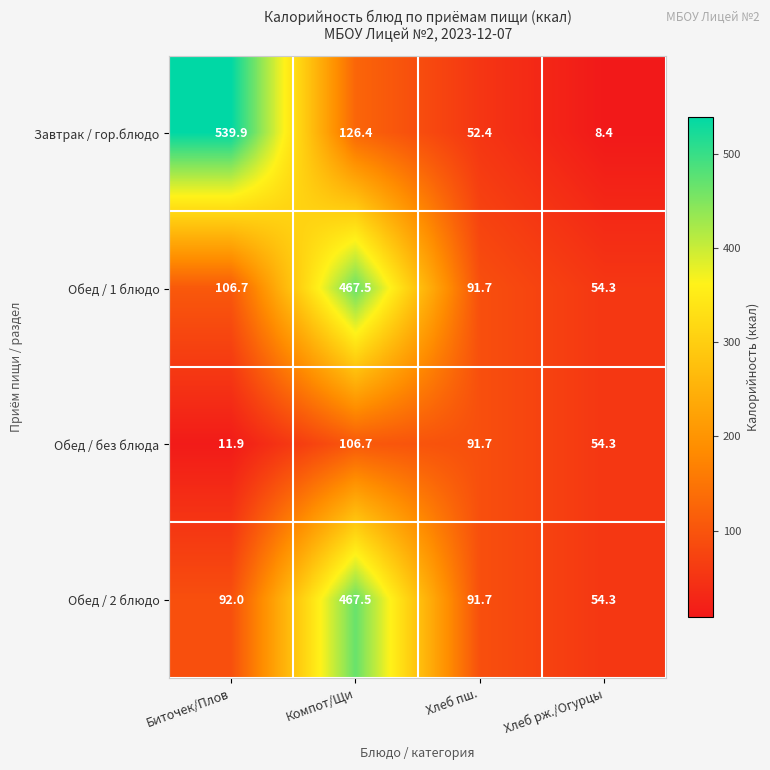

What is the total value across all series at Хлеб рж./Огурцы?

171.3